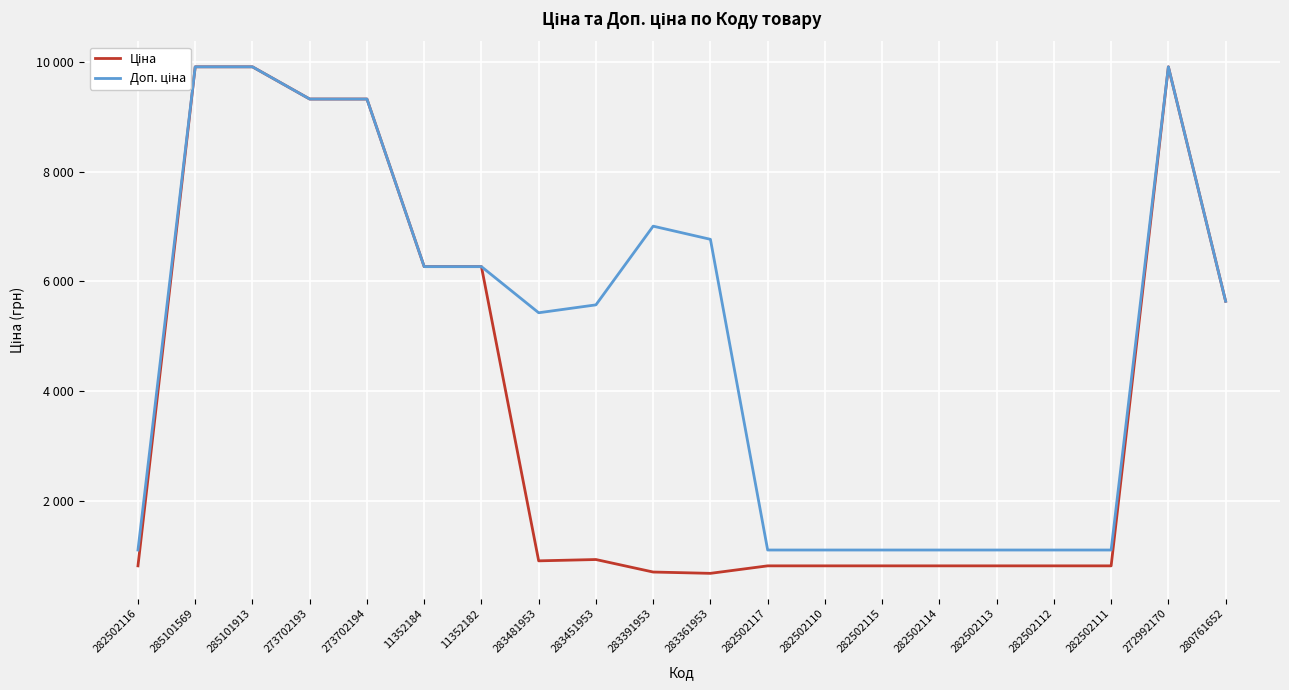

Which series has the largest range (max minus min)?

Ціна